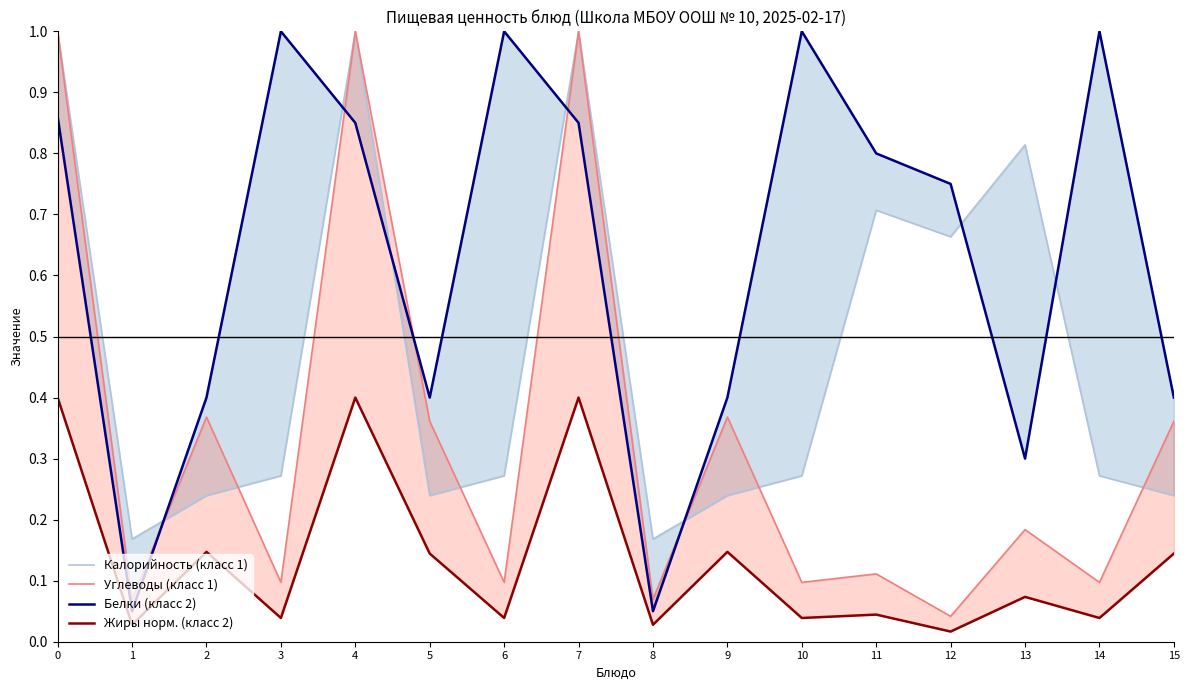

In Жиры норм. (класс 2), how many points are higher than both neighbors (excluding endpoints)?

6